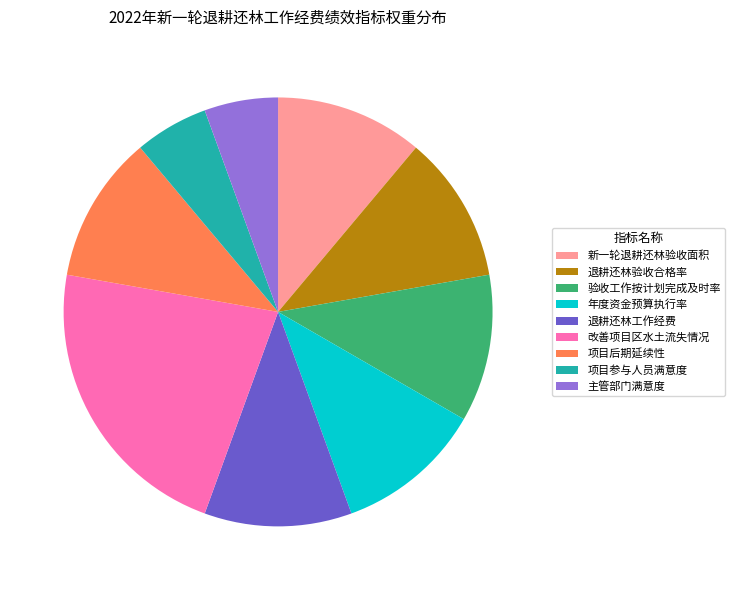

True or false: 主管部门满意度 accounts for 1% of the total.

False